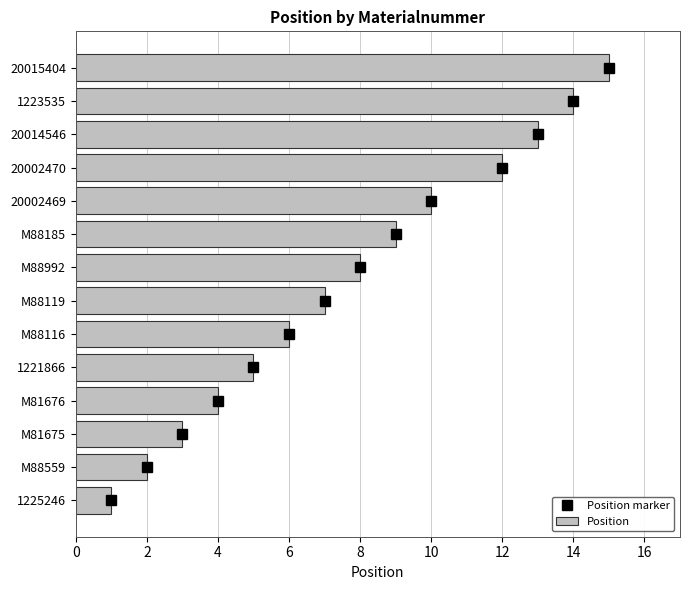

Which series has the widest spread of values?

Position